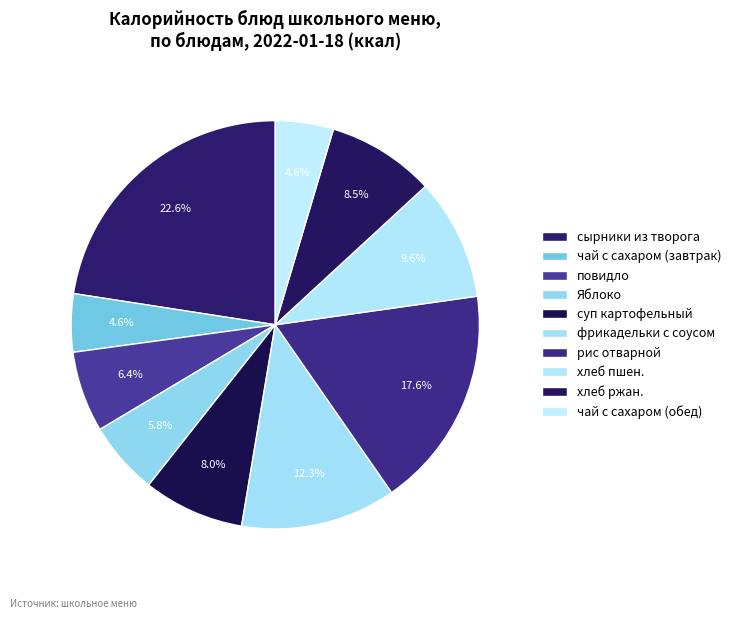

How many segments does this pie chart have?

10